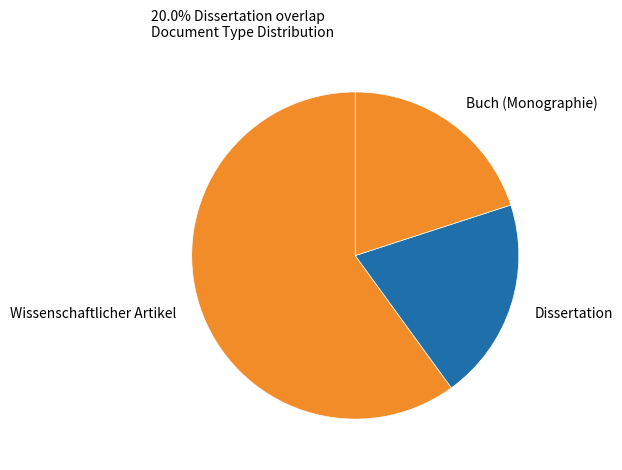

How many slices are in this pie chart?

3